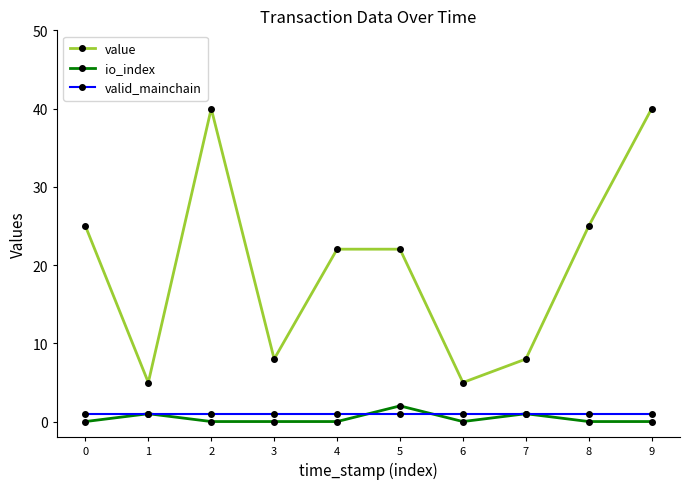

What is the value of the value point at the 3rd from the left?

40.0